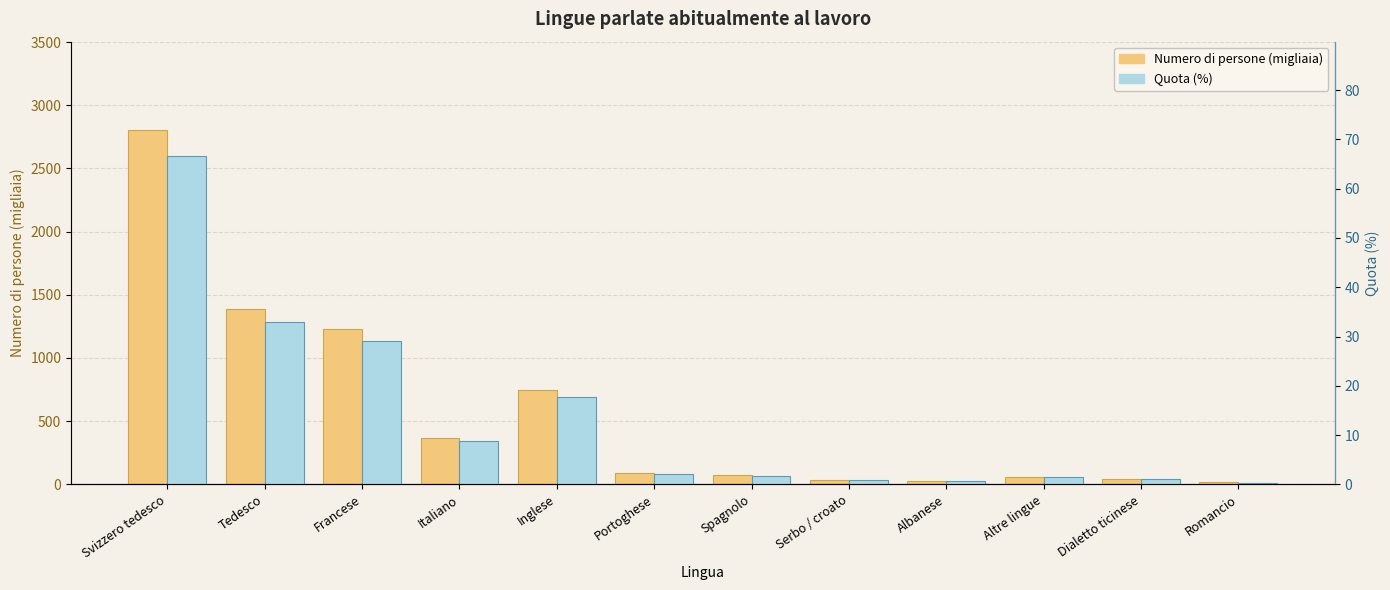

How many bars are there in total?

24